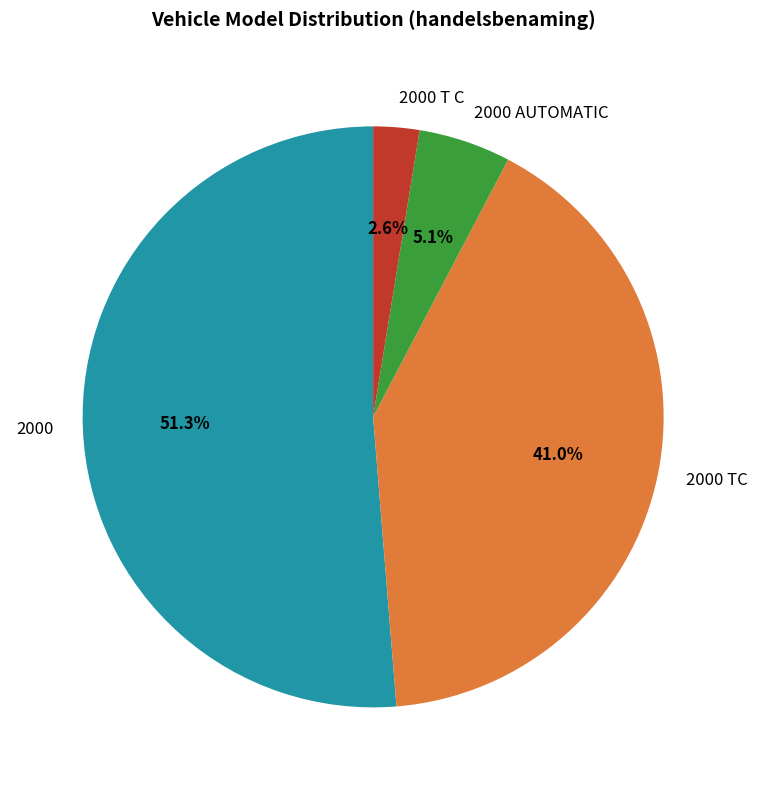

Between 2000 T C and 2000 TC, which is larger?

2000 TC